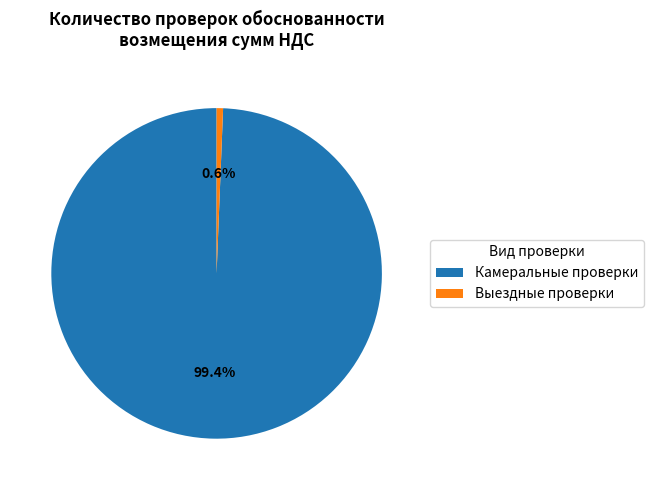

What percentage is the Камеральные проверки slice, to the nearest percent?

99%